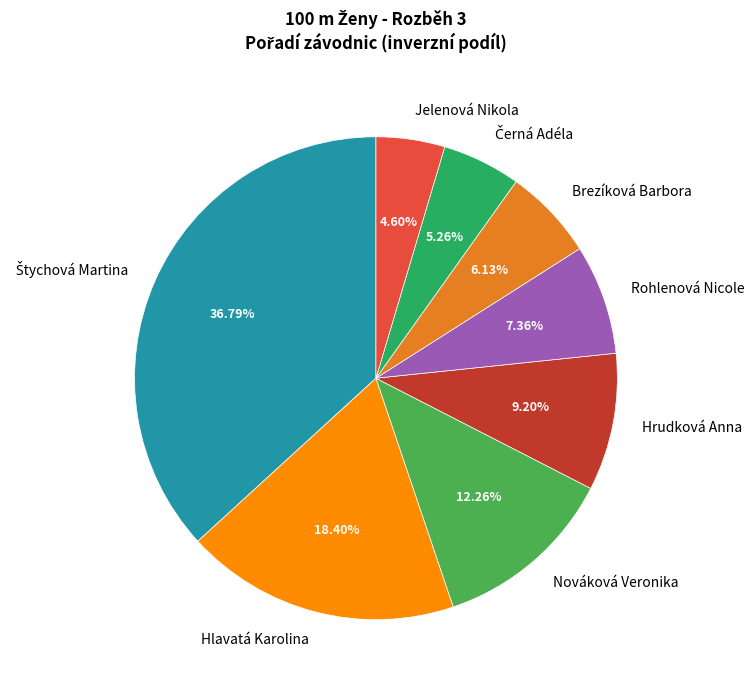

Do Rohlenová Nicole and Hlavatá Karolina together represent more than half of the pie?

No